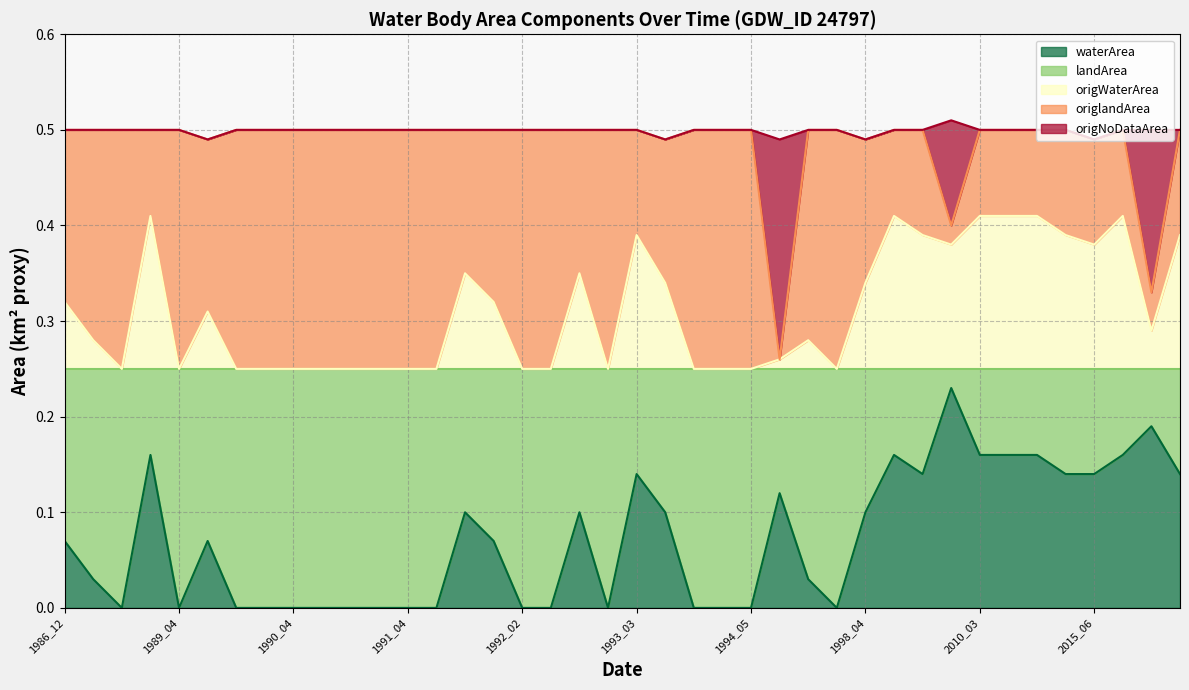

True or false: origNoDataArea and waterArea cross at least once.

False